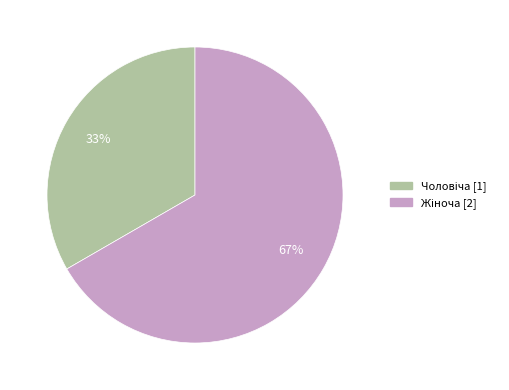

Is there any slice that represents more than half of the pie?

Yes